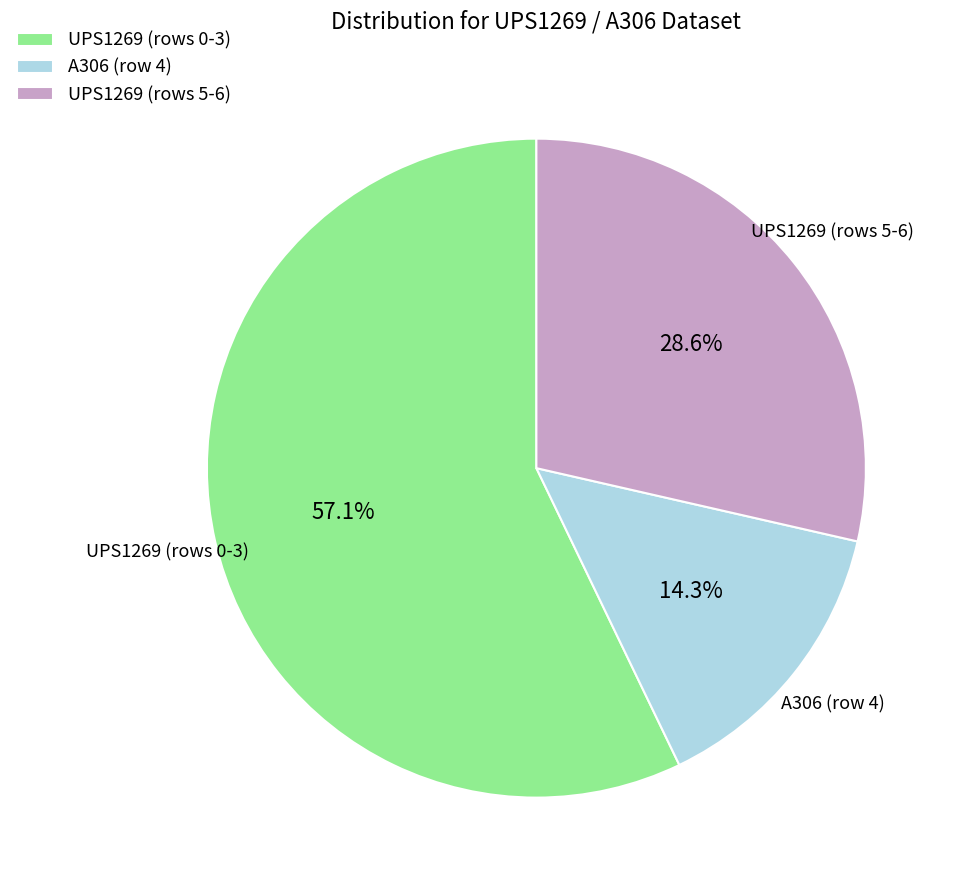

Which has a higher value, A306 (row 4) or UPS1269 (rows 0-3)?

UPS1269 (rows 0-3)